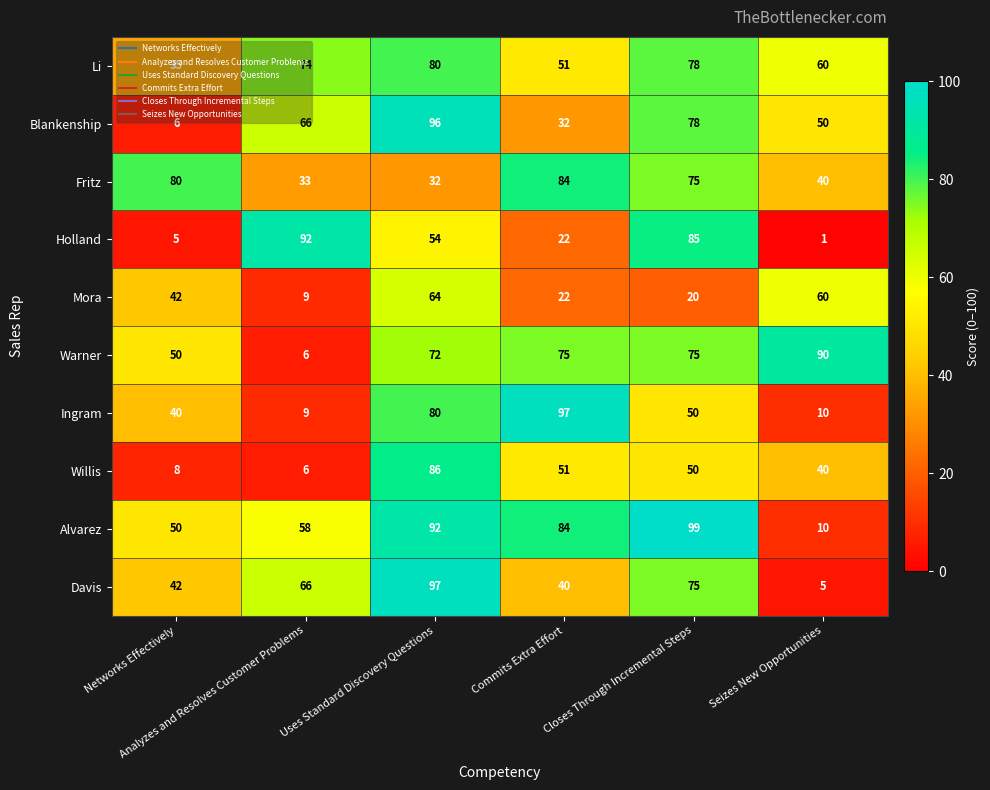

Which series has the largest range (max minus min)?

Davis